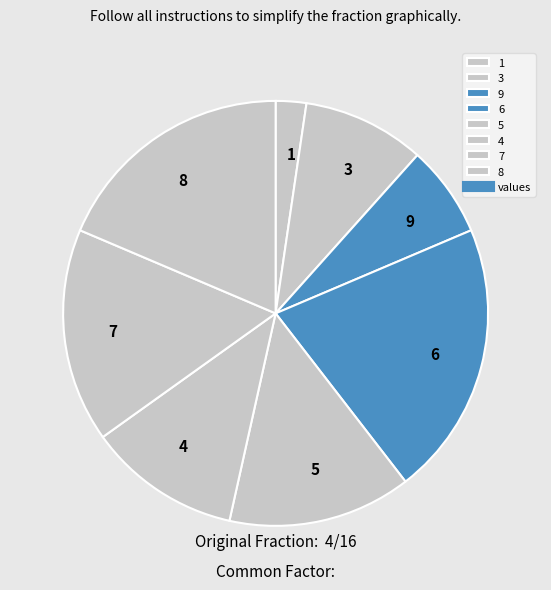

Which category has the biggest portion of the pie?

6